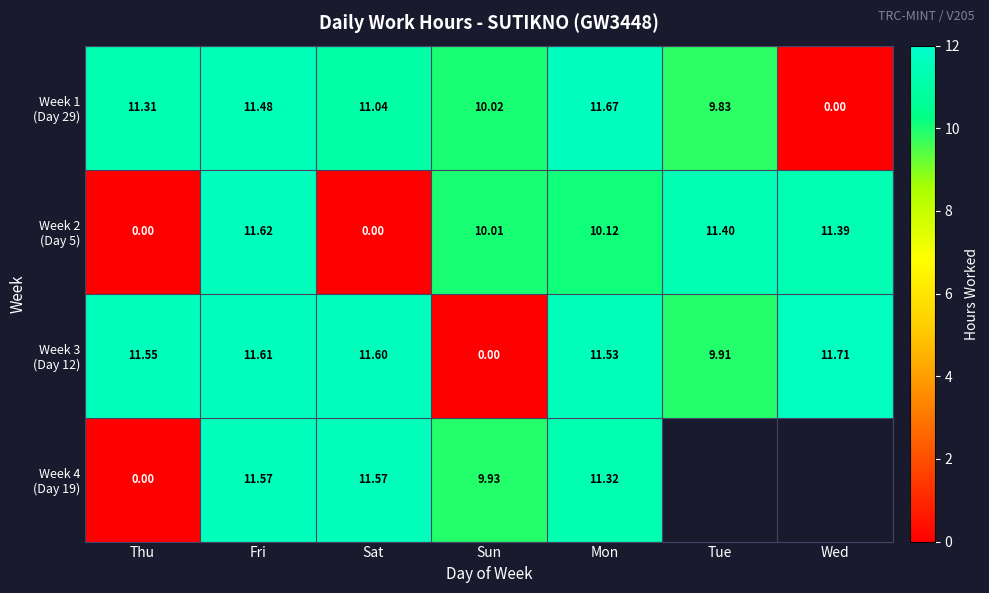

True or false: Week 2 (Day 5) has a value of 0.0 at Thu.

True